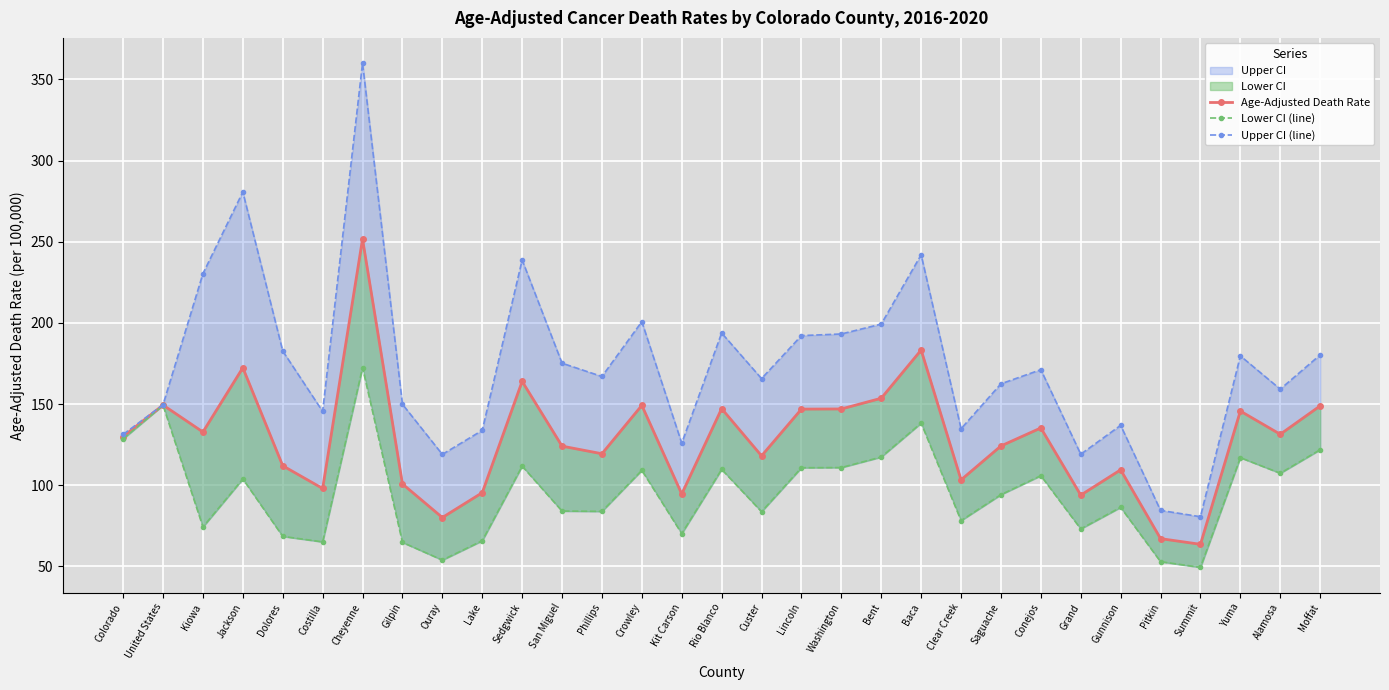

What is the difference between the maximum and minimum values in the Age-Adjusted Death Rate series?

188.1